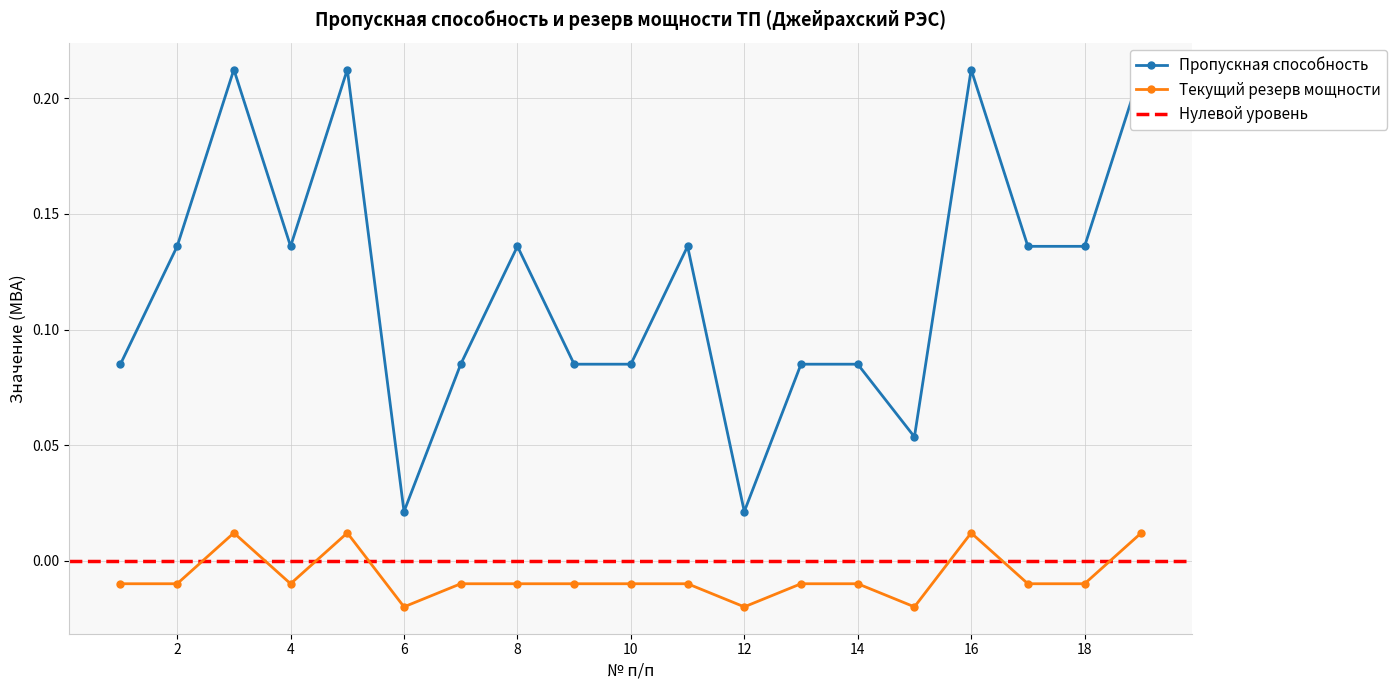

What is the sum of all Пропускная способность values?

2.3